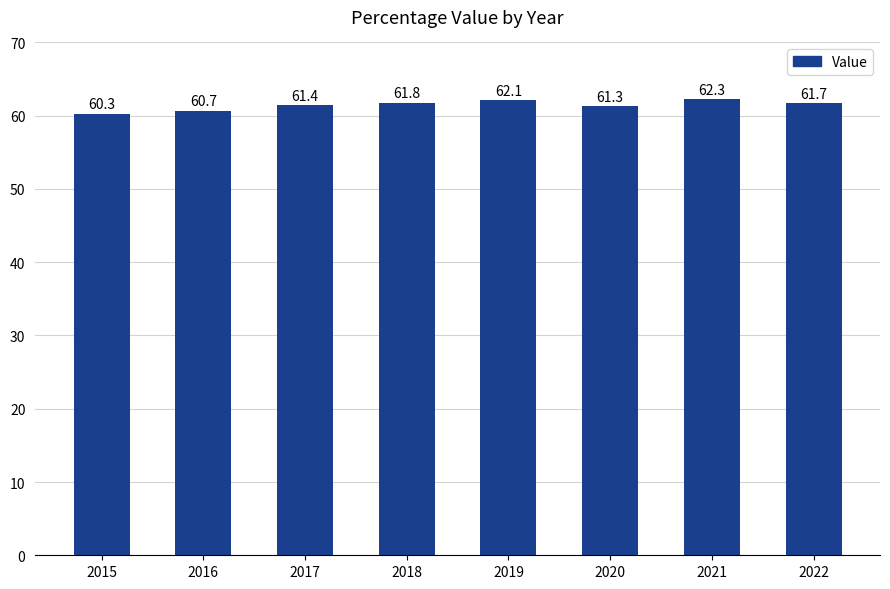

How many bars are there in total?

8